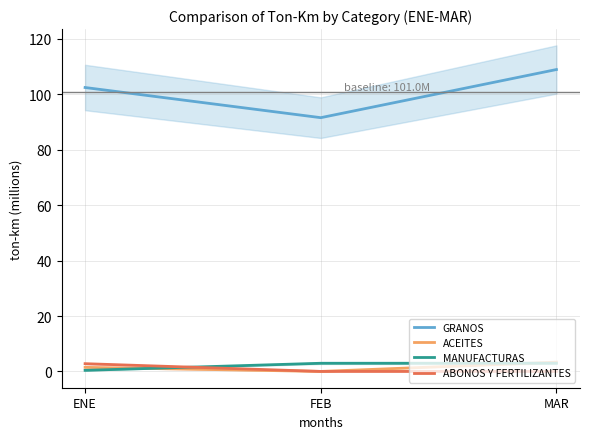

What are all the series names shown in the legend?

GRANOS, ACEITES, MANUFACTURAS, ABONOS Y FERTILIZANTES